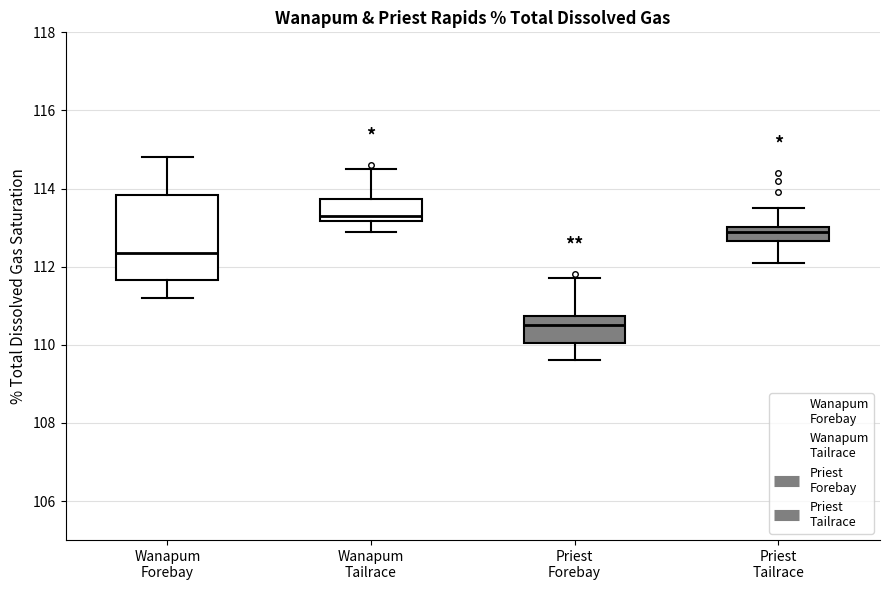

Reading left to right, read every box against the y-axis: the position of its median line, the range the box covers, and the ends of its whiskers. The values are not printed on the chart, so give them approximately, as read against the axis.

Wanapum Forebay: median 112.4, box 111.6 to 113.8, whiskers 111.2 to 114.8
Wanapum Tailrace: median 113.4, box 113.2 to 113.8, whiskers 113.0 to 114.6
Priest Forebay: median 110.6, box 110.0 to 110.8, whiskers 109.6 to 111.8
Priest Tailrace: median 113.0 (just below the box's upper edge), box 112.6 to 113.0, whiskers 112.2 to 113.6